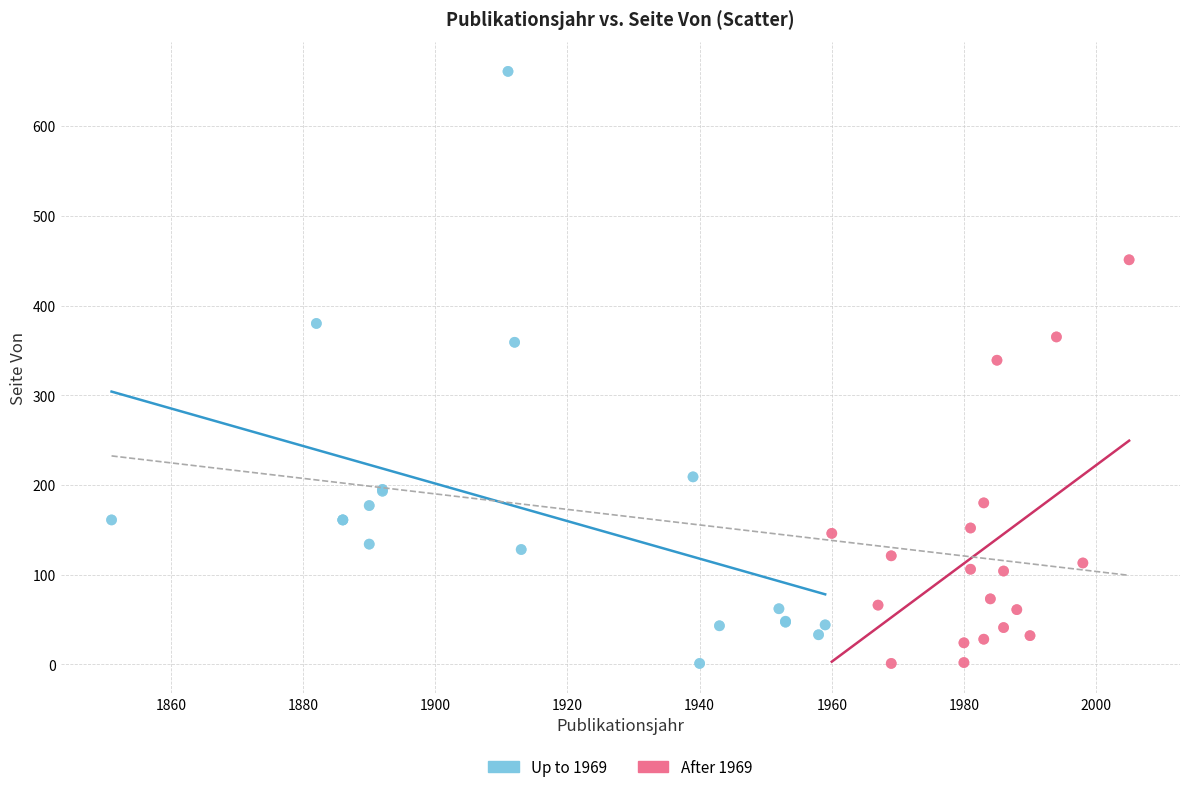

Which series has the largest Y range (max minus min)?

Up to 1969